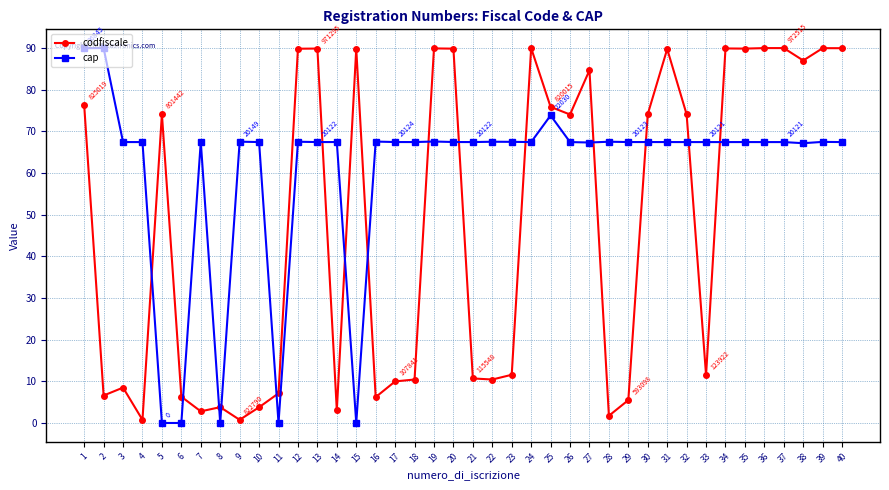

What is the spread (max minus min) of values at 11?

7.1